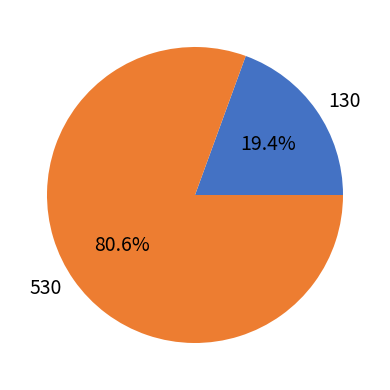

To the nearest percent, what is the combined percentage of 530 and 130?

100%